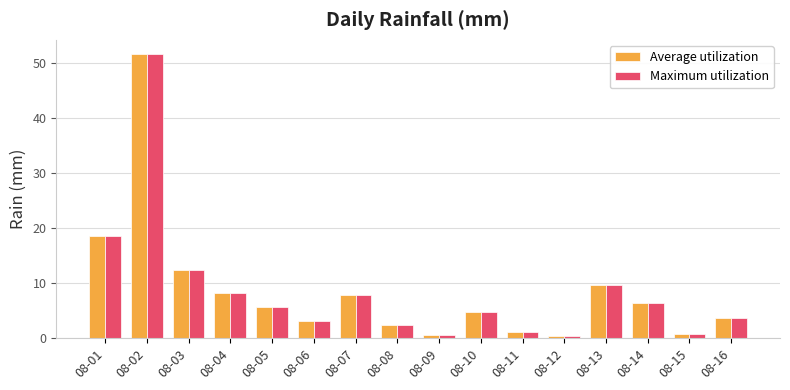

The value of Maximum utilization at 08-07 is 3.7. True or false?

False